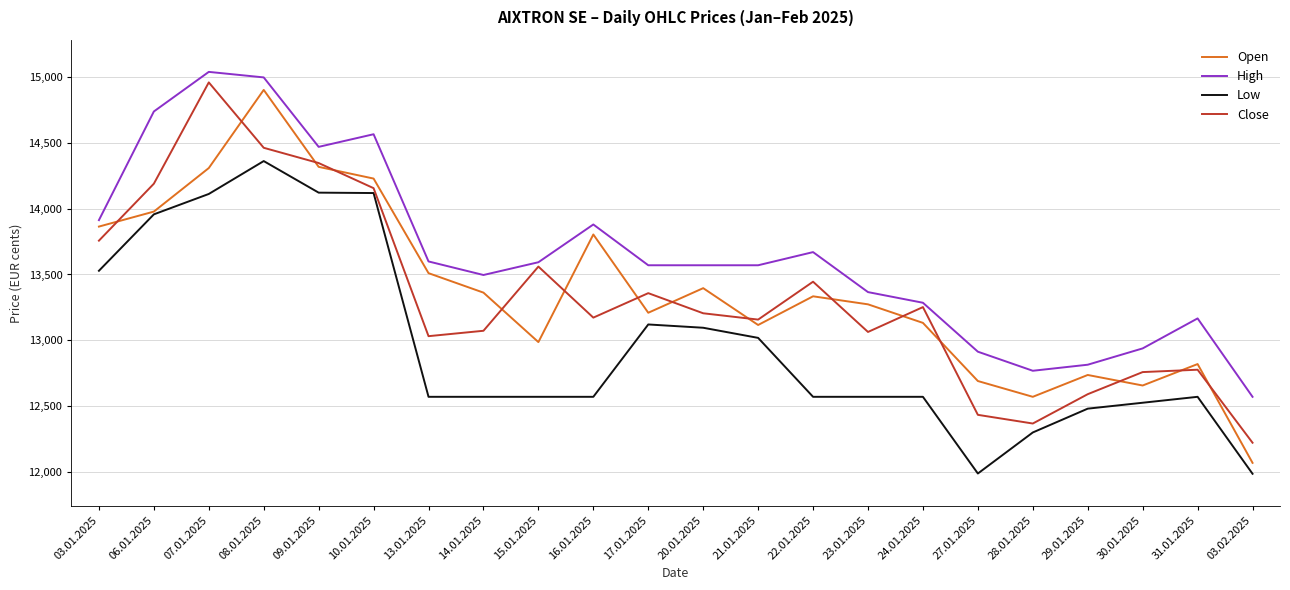

What is the approximate value of Low at 16.01.2025, to the nearest 10?

12570